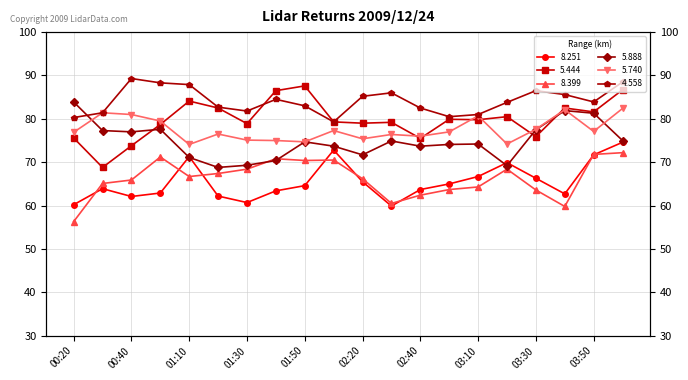

True or false: 5.740 and 4.558 cross at least once.

False